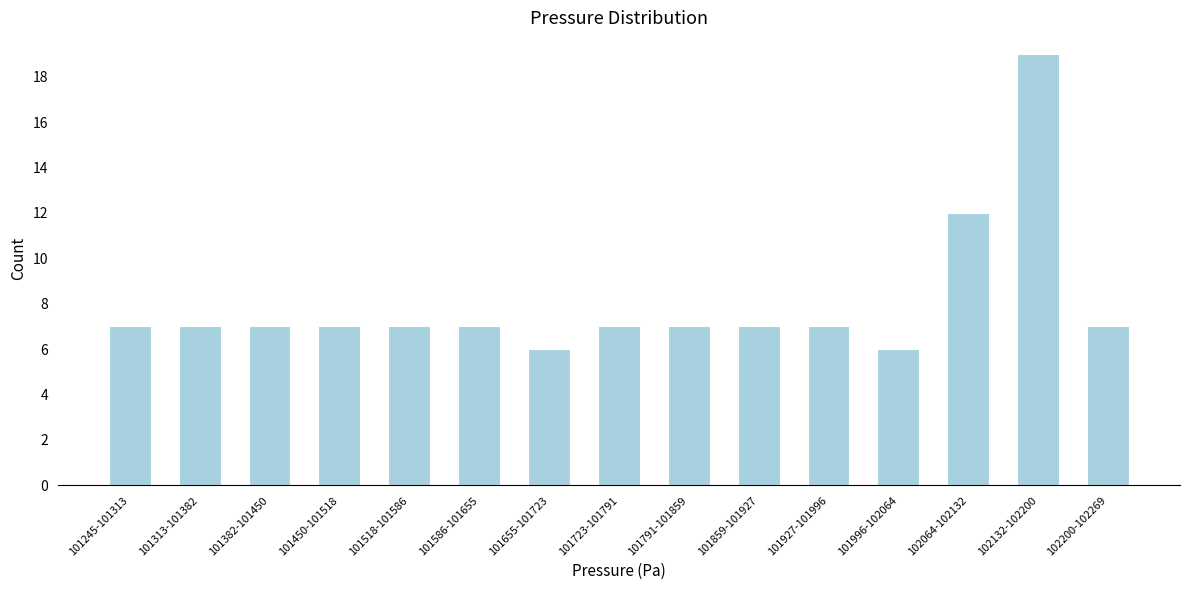

Reading left to right, extract all data points from this chart.

101245-101313=7	101313-101382=7	101382-101450=7	101450-101518=7	101518-101586=7	101586-101655=7	101655-101723=6	101723-101791=7	101791-101859=7	101859-101927=7	101927-101996=7	101996-102064=6	102064-102132=12	102132-102200=19	102200-102269=7